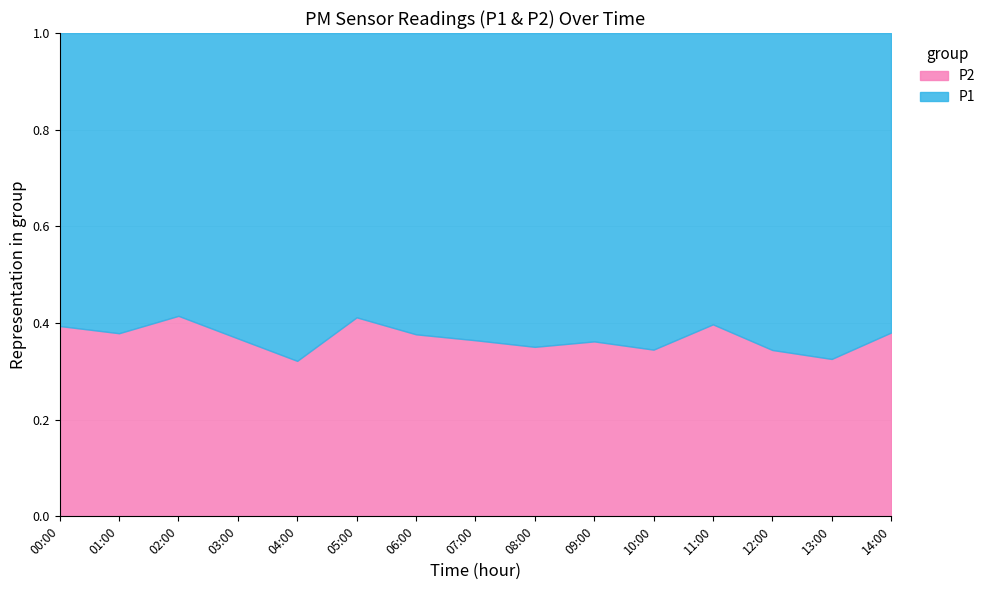

Rank the series by their maximum value, from lowest to highest.

P2, P1